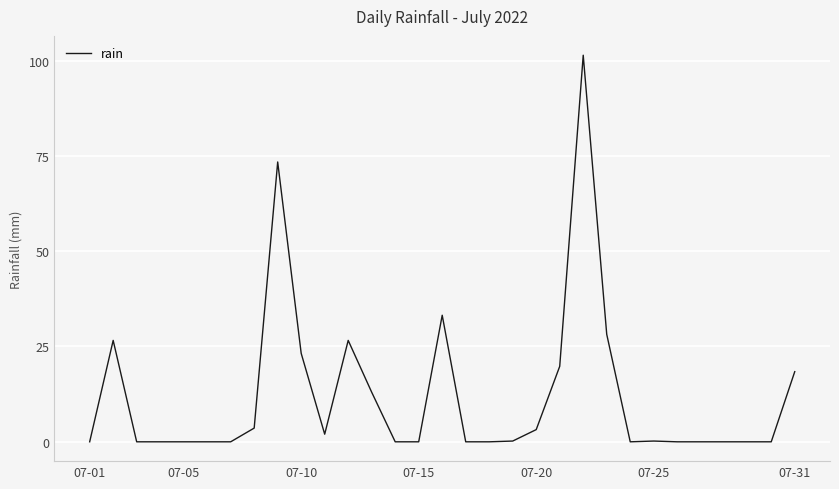

What is the maximum value shown in the chart?

101.4